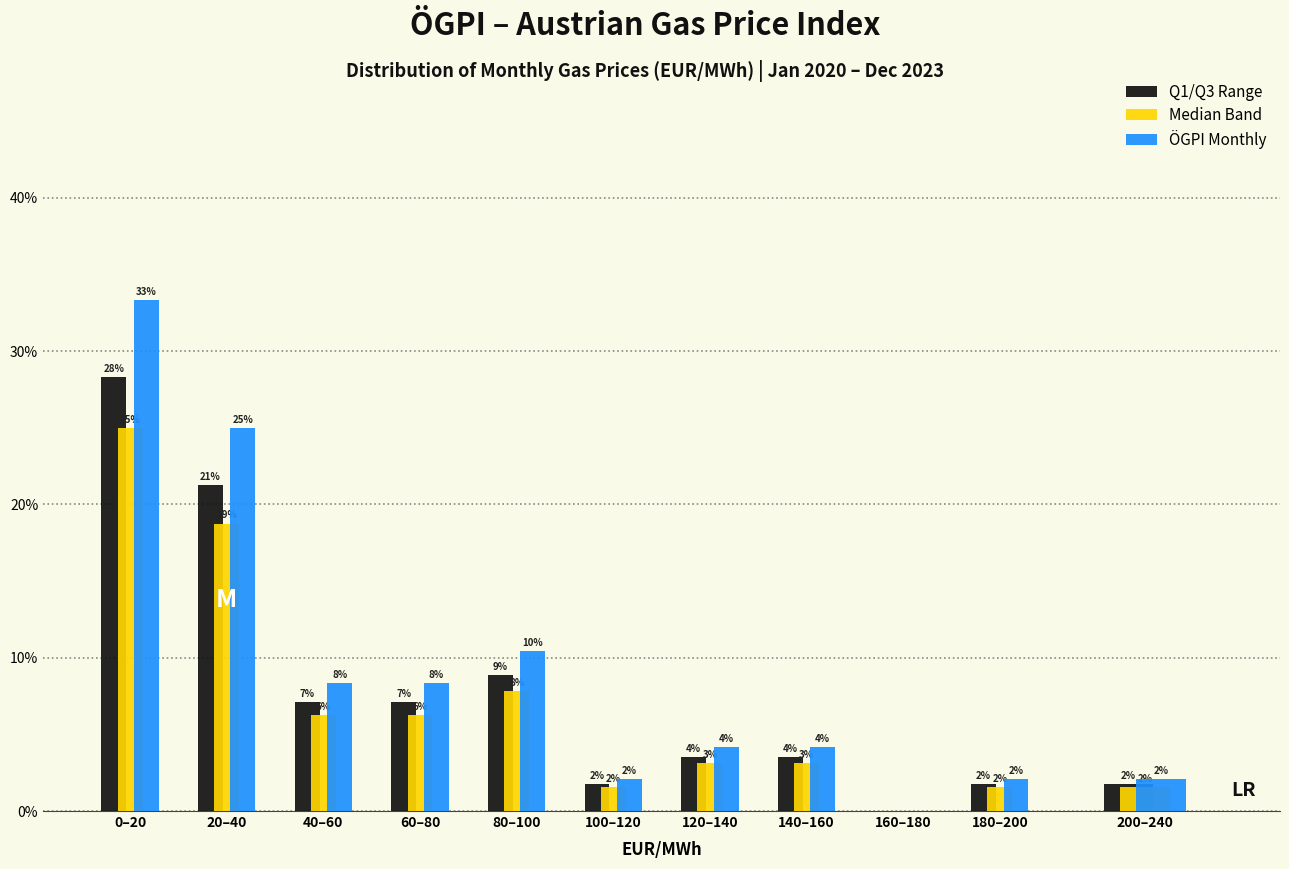

What are all the series names shown in the legend?

Q1/Q3 Range, Median Band, ÖGPI Monthly